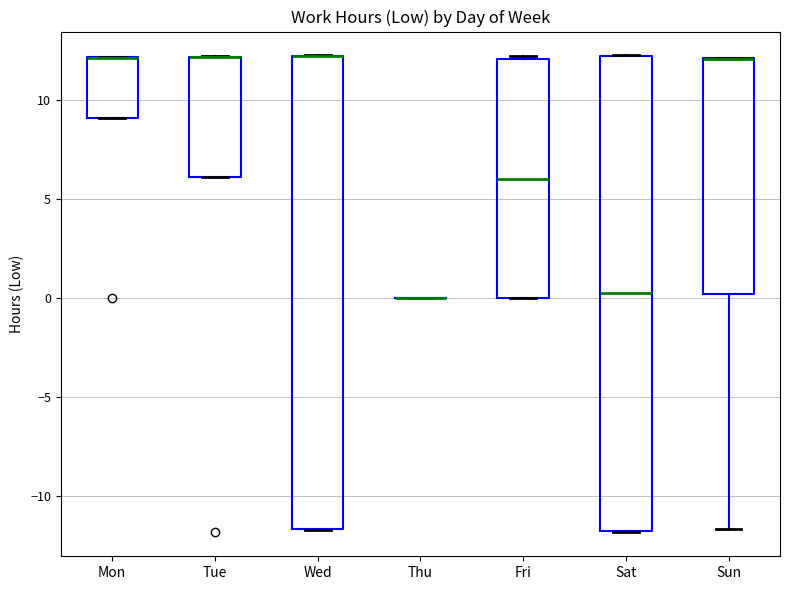

Reading left to right, transcribe this box plot: for each box, give where its median line is, the range the box spans, and where its two whiskers end, as read against the y-axis. The values are not printed on the chart, so give them approximately, as read against the axis.

Mon: median 12.0 (drawn on the box's upper edge), box 9.0 to 12.0, whiskers 9.0 to 12.0
Tue: median 12.0 (drawn on the box's upper edge), box 6.0 to 12.0, whiskers 6.0 to 12.0
Wed: median 12.0 (drawn on the box's upper edge), box -11.5 to 12.0, whiskers -11.5 to 12.0
Thu: box collapsed to a line at 0.0, whiskers 0.0 to 0.0
Fri: median 6.0, box 0.0 to 12.0, whiskers 0.0 to 12.0
Sat: median 0.0, box -12.0 to 12.0, whiskers -12.0 to 12.0
Sun: median 12.0 (drawn on the box's upper edge), box 0.0 to 12.0, whiskers -11.5 to 12.0